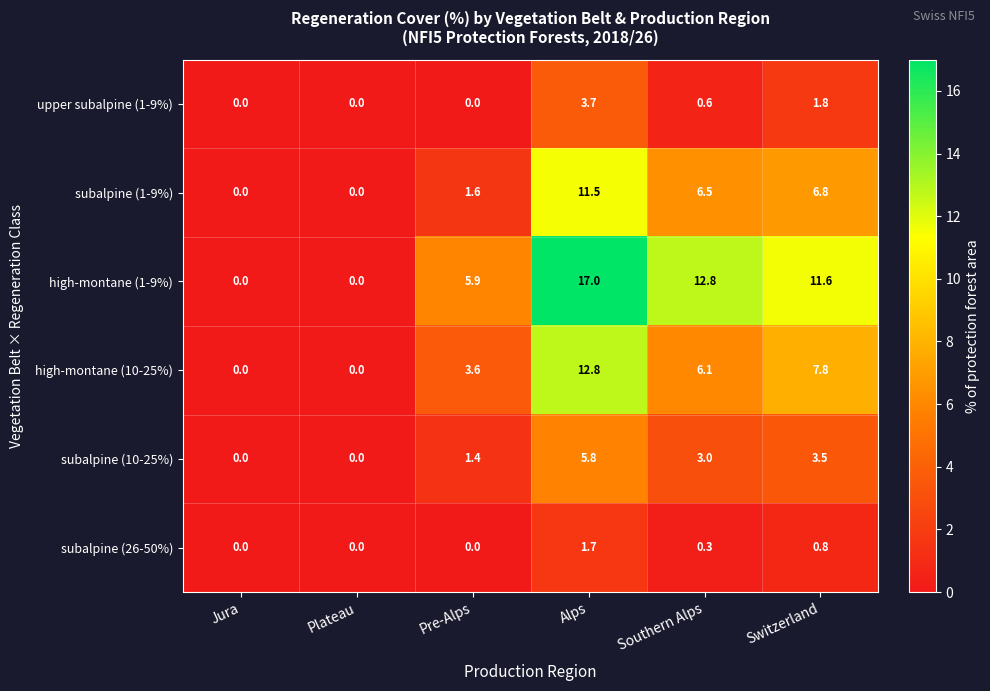

Which series has the widest spread of values?

high-montane (1-9%)